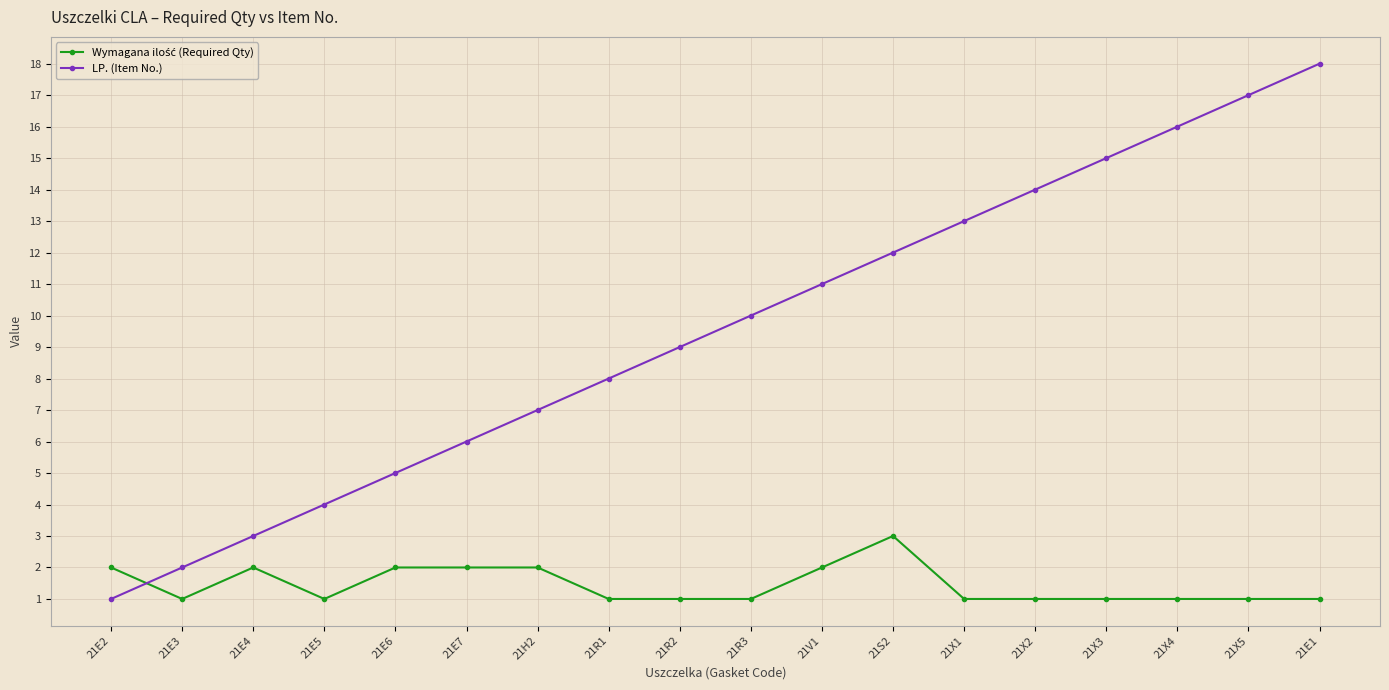

True or false: LP. (Item No.) has a value of 6 at 21E7.

True